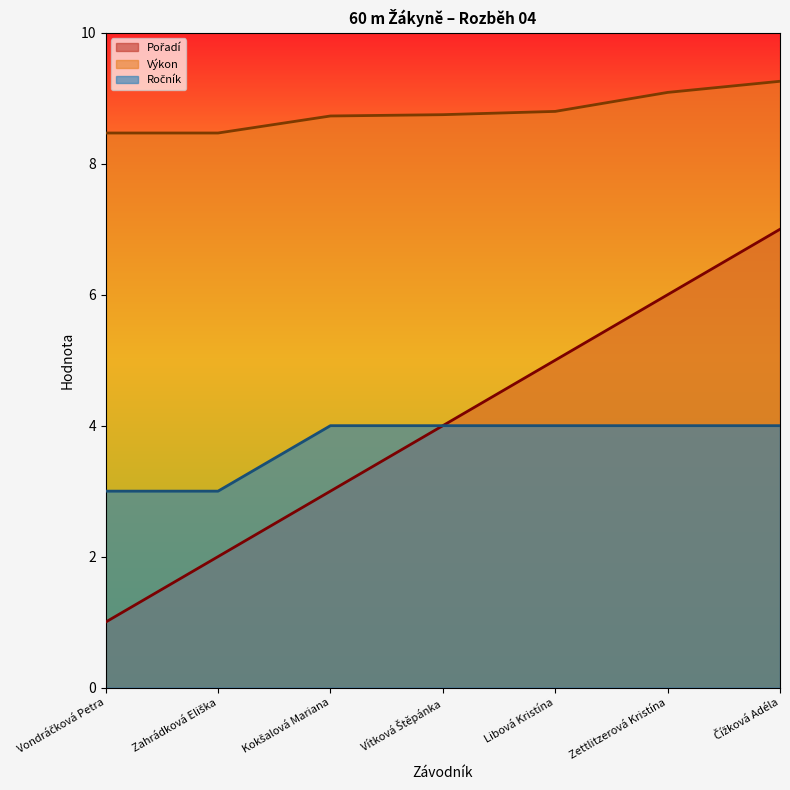

What is the sum of all Ročník values?

26.0